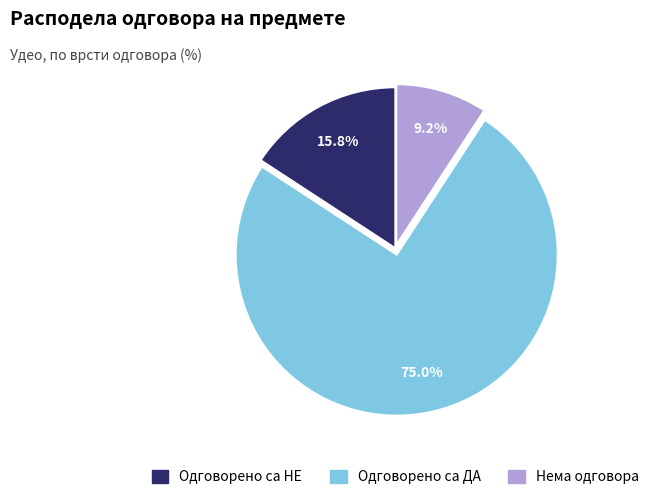

Do Одговорено са НЕ and Нема одговора together represent more than half of the pie?

No